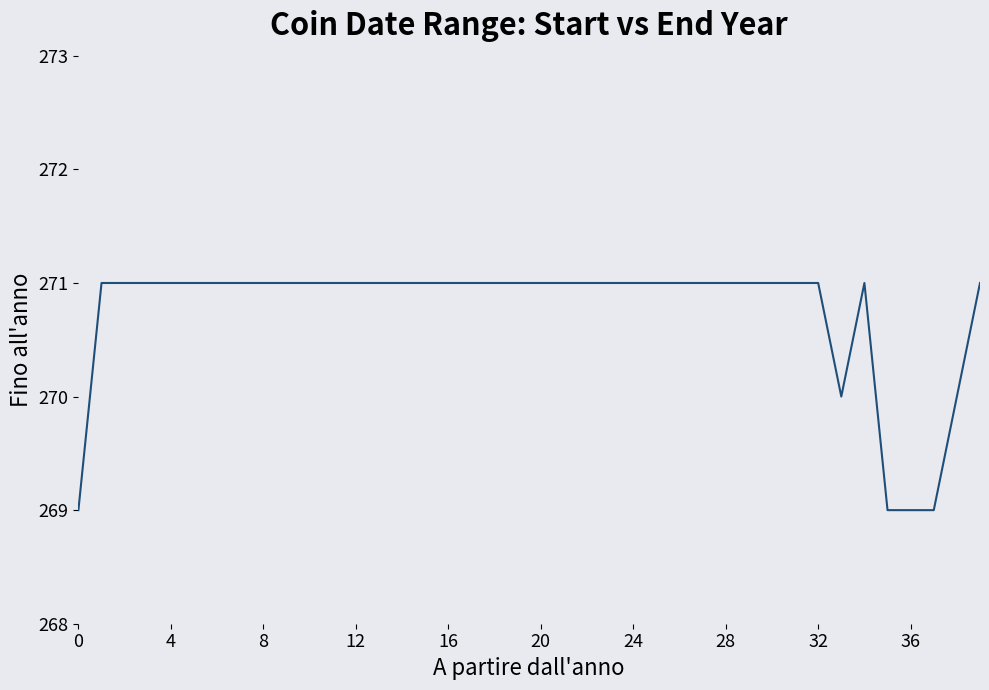

What is the smallest value displayed?

269